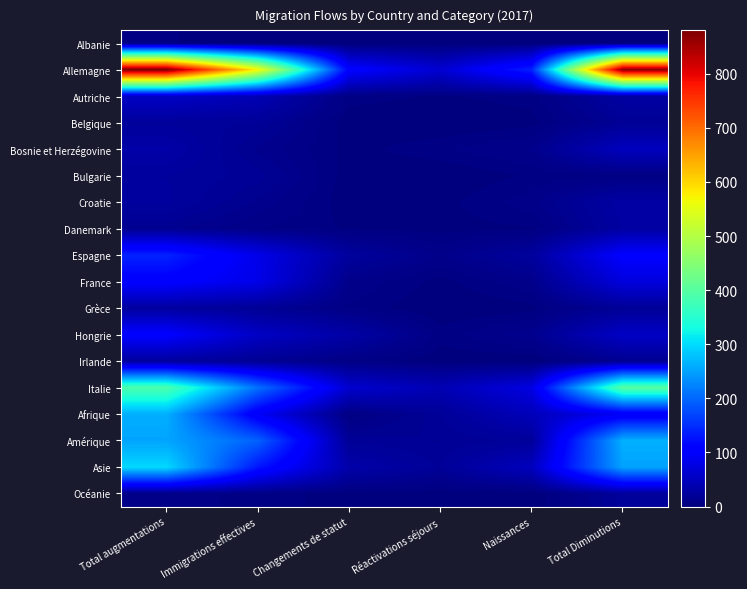

Reading left to right, transcribe all the data shown in this chart.

Albanie: Total augmentations=4	Immigrations effectives=0	Changements de statut=0	Réactivations séjours=0	Naissances=0	Total Diminutions=0
Allemagne: Total augmentations=880	Immigrations effectives=571	Changements de statut=106	Réactivations séjours=64	Naissances=139	Total Diminutions=869
Autriche: Total augmentations=55	Immigrations effectives=42	Changements de statut=5	Réactivations séjours=3	Naissances=5	Total Diminutions=28
Belgique: Total augmentations=23	Immigrations effectives=20	Changements de statut=1	Réactivations séjours=0	Naissances=2	Total Diminutions=18
Bosnie et Herzégovine: Total augmentations=32	Immigrations effectives=13	Changements de statut=2	Réactivations séjours=6	Naissances=11	Total Diminutions=49
Bulgarie: Total augmentations=24	Immigrations effectives=19	Changements de statut=1	Réactivations séjours=0	Naissances=4	Total Diminutions=5
Croatie: Total augmentations=25	Immigrations effectives=13	Changements de statut=1	Réactivations séjours=2	Naissances=9	Total Diminutions=30
Danemark: Total augmentations=15	Immigrations effectives=7	Changements de statut=3	Réactivations séjours=2	Naissances=3	Total Diminutions=28
Espagne: Total augmentations=140	Immigrations effectives=82	Changements de statut=24	Réactivations séjours=10	Naissances=24	Total Diminutions=102
France: Total augmentations=104	Immigrations effectives=82	Changements de statut=10	Réactivations séjours=2	Naissances=10	Total Diminutions=73
Grèce: Total augmentations=26	Immigrations effectives=18	Changements de statut=6	Réactivations séjours=0	Naissances=2	Total Diminutions=19
Hongrie: Total augmentations=103	Immigrations effectives=54	Changements de statut=31	Réactivations séjours=5	Naissances=13	Total Diminutions=55
Irlande: Total augmentations=24	Immigrations effectives=17	Changements de statut=6	Réactivations séjours=1	Naissances=0	Total Diminutions=15
Italie: Total augmentations=388	Immigrations effectives=208	Changements de statut=62	Réactivations séjours=41	Naissances=77	Total Diminutions=401
Afrique: Total augmentations=262	Immigrations effectives=93	Changements de statut=4	Réactivations séjours=20	Naissances=46	Total Diminutions=92
Amérique: Total augmentations=253	Immigrations effectives=195	Changements de statut=19	Réactivations séjours=17	Naissances=22	Total Diminutions=263
Asie: Total augmentations=298	Immigrations effectives=129	Changements de statut=34	Réactivations séjours=20	Naissances=49	Total Diminutions=251
Océanie: Total augmentations=8	Immigrations effectives=6	Changements de statut=1	Réactivations séjours=1	Naissances=0	Total Diminutions=22